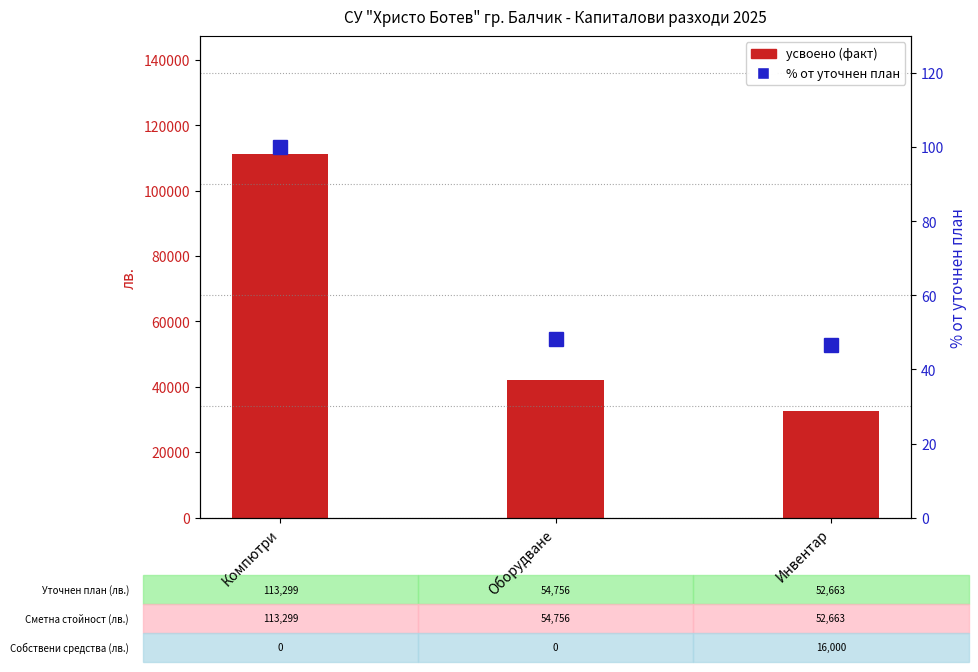

What is the difference between the maximum and minimum values in the усвоено (факт) series?

78485.0